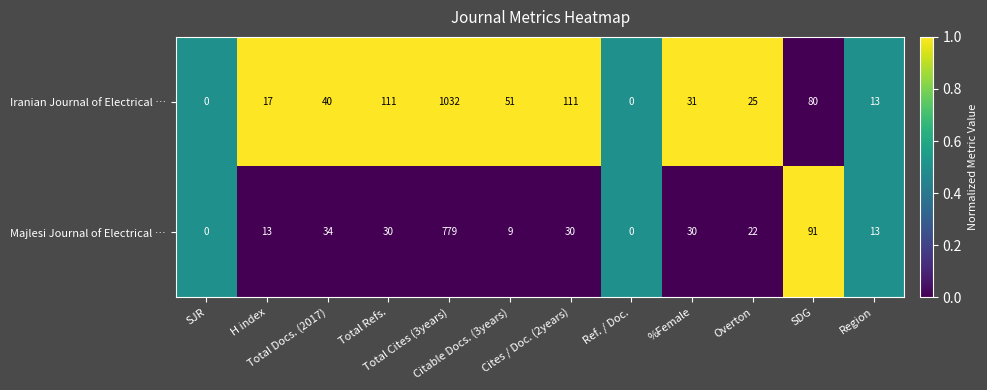

Rank the series by their maximum value, from lowest to highest.

Majlesi Journal of Electrical …, Iranian Journal of Electrical …